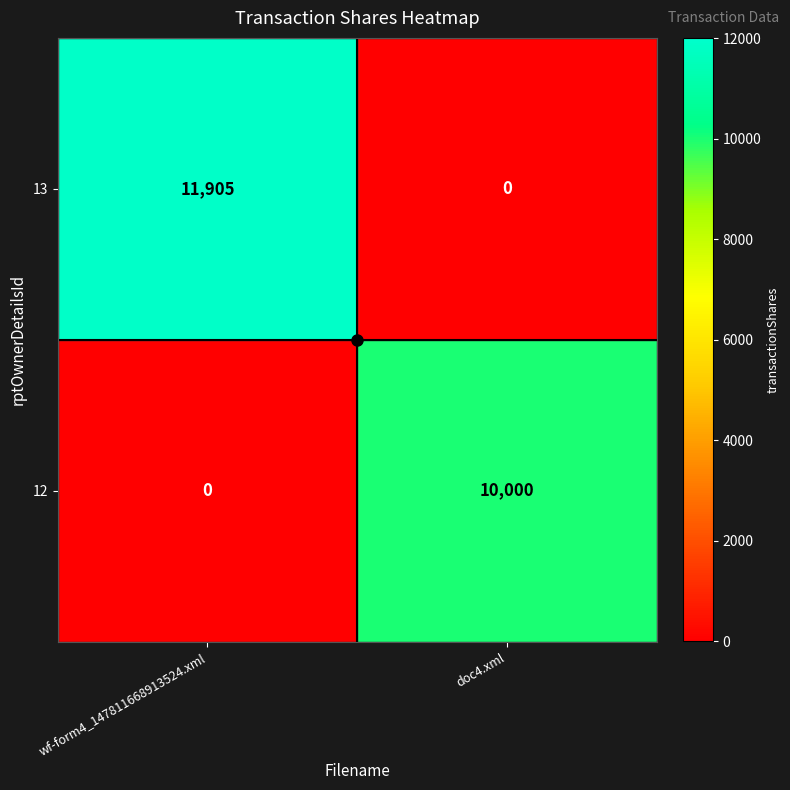

Rank the series by their maximum value, from lowest to highest.

12, 13